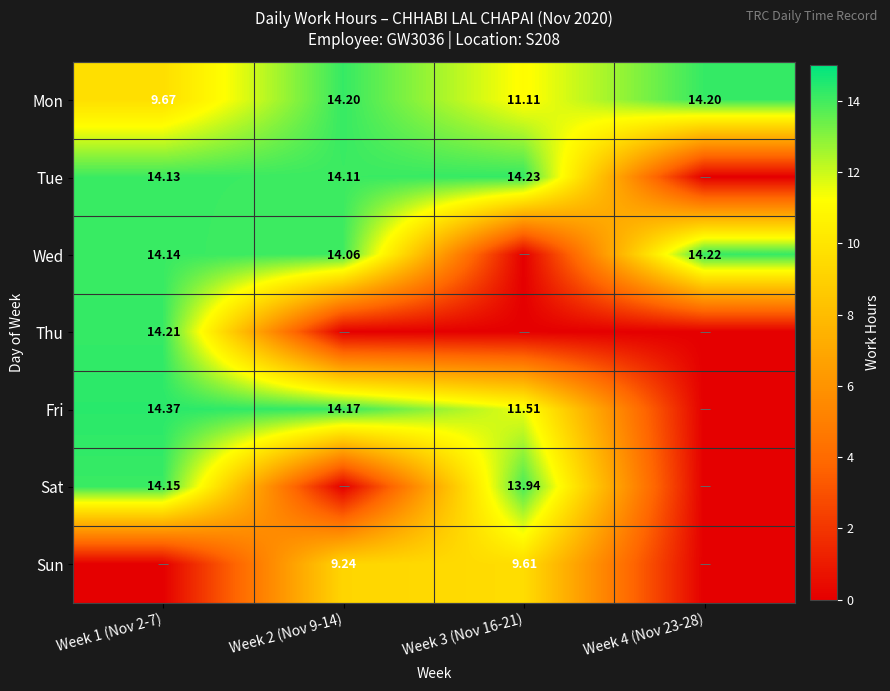

Where is Fri nearest to the value 7?

Week 3 (Nov 16-21)